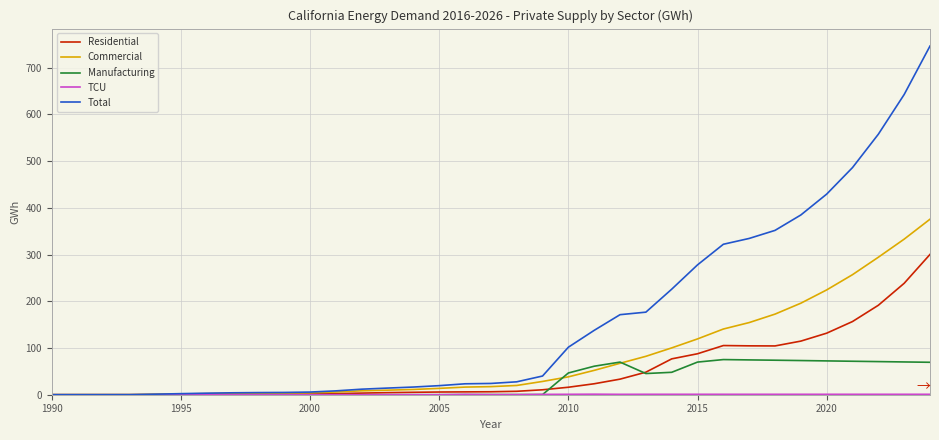

Which series has the largest total across all categories?

Total